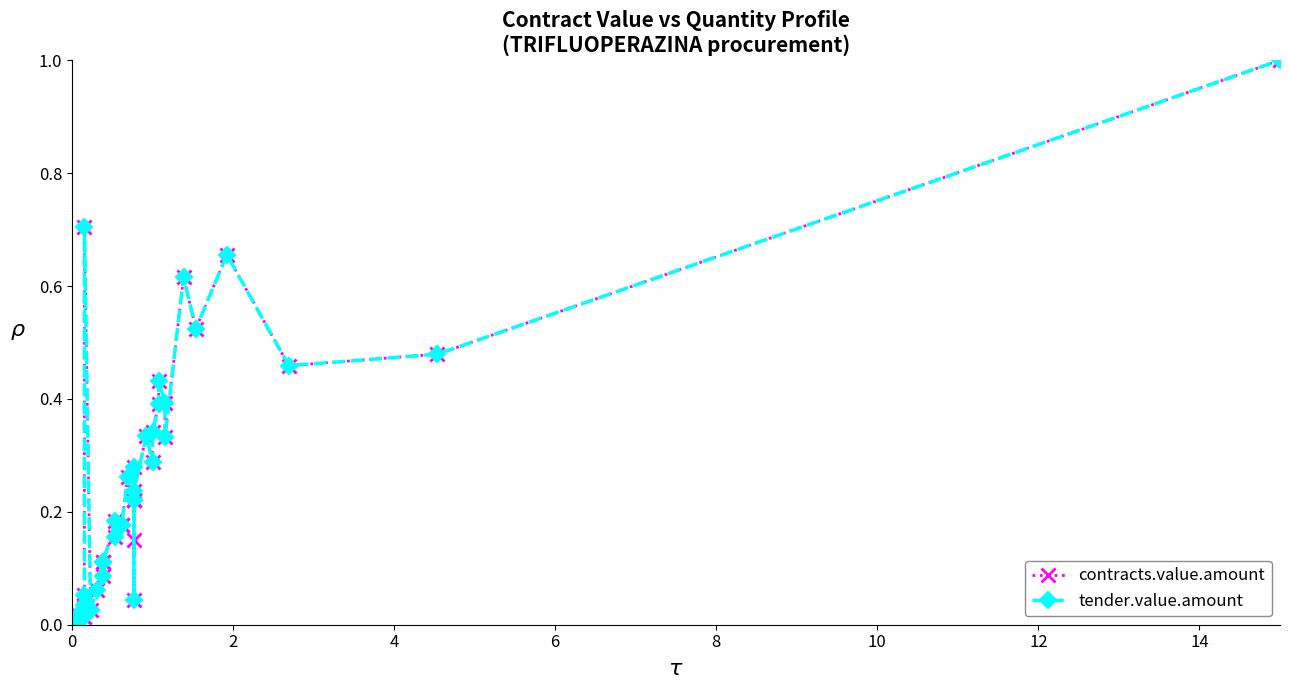

True or false: contracts.value.amount and tender.value.amount cross at least once.

False